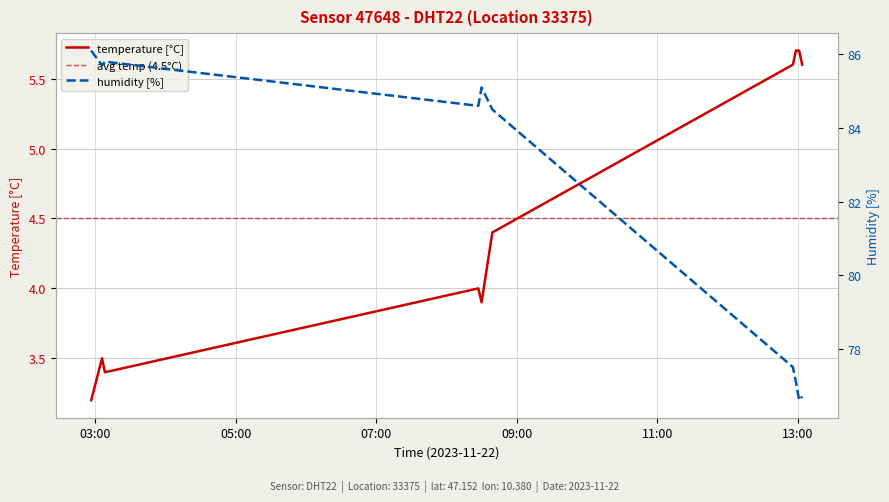

Which category has the lowest value across all series?

2023-11-22T02:56:27